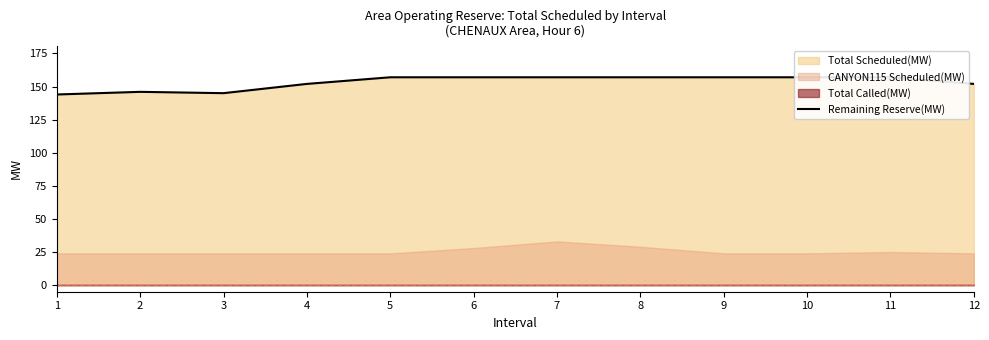

At which category does the data reach its first local peak?

2